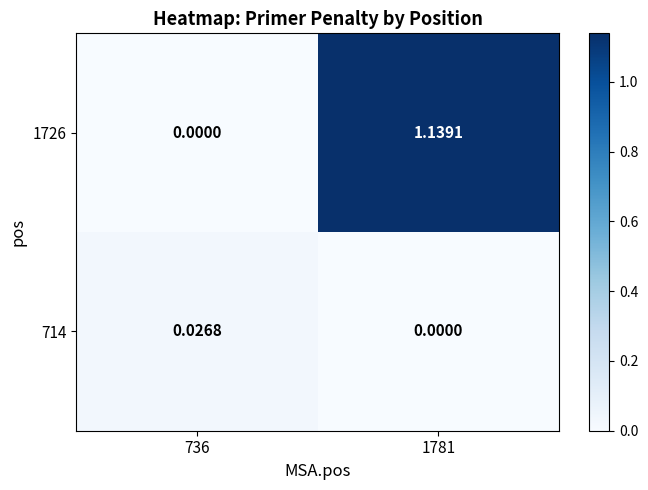

Is the value of 714 at 1781 greater than the value of 1726 at 1781?

No